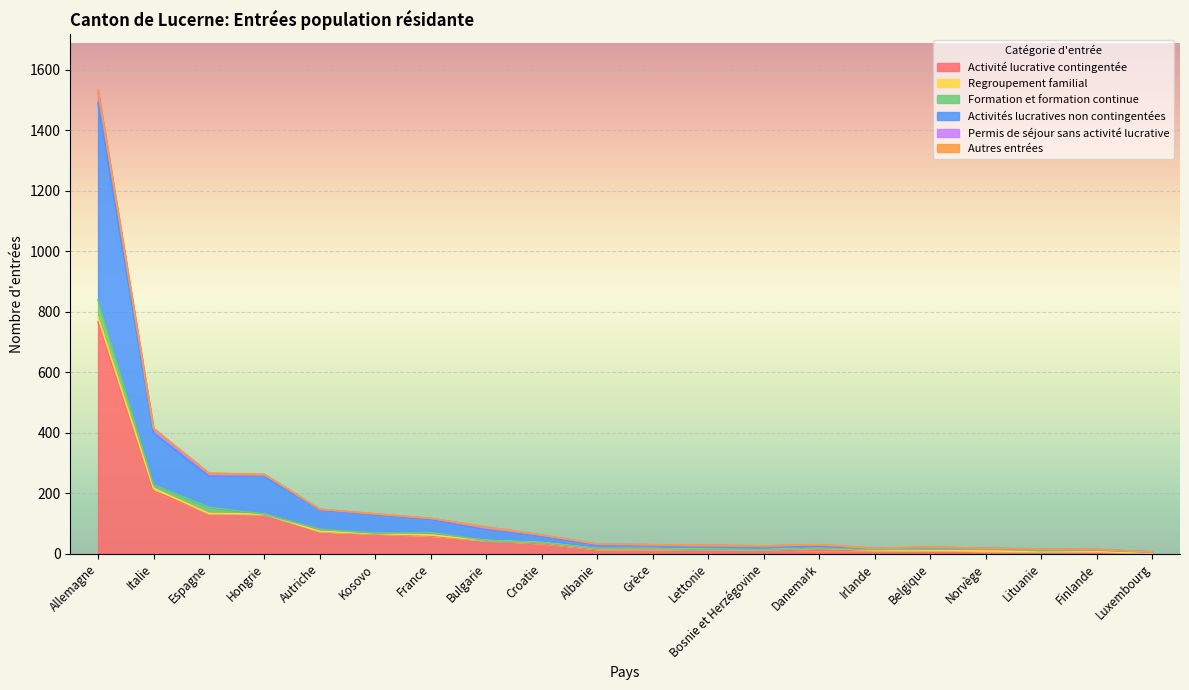

Reading left to right, list all the values displayed in this chart.

Activité lucrative contingentée: Allemagne=766	Italie=207	Espagne=133	Hongrie=131	Autriche=74	Kosovo=66	France=59	Bulgarie=44	Croatie=34	Albanie=15	Grèce=15	Lettonie=14	Bosnie et Herzégovine=13	Danemark=12	Irlande=12	Belgique=11	Norvège=9	Lituanie=8	Finlande=7	Luxembourg=3
Regroupement familial: Allemagne=15	Italie=9	Espagne=0	Hongrie=0	Autriche=0	Kosovo=1	France=3	Bulgarie=0	Croatie=3	Albanie=2	Grèce=2	Lettonie=0	Bosnie et Herzégovine=0	Danemark=6	Irlande=0	Belgique=0	Norvège=0	Lituanie=0	Finlande=0	Luxembourg=0
Formation et formation continue: Allemagne=57	Italie=12	Espagne=21	Hongrie=0	Autriche=7	Kosovo=1	France=8	Bulgarie=0	Croatie=0	Albanie=0	Grèce=0	Lettonie=0	Bosnie et Herzégovine=0	Danemark=0	Irlande=2	Belgique=4	Norvège=8	Lituanie=2	Finlande=5	Luxembourg=2
Activités lucratives non contingentées: Allemagne=651	Italie=171	Espagne=102	Hongrie=124	Autriche=63	Kosovo=61	France=43	Bulgarie=35	Croatie=19	Albanie=12	Grèce=10	Lettonie=13	Bosnie et Herzégovine=13	Danemark=6	Irlande=4	Belgique=6	Norvège=1	Lituanie=5	Finlande=2	Luxembourg=1
Permis de séjour sans activité lucrative: Allemagne=42	Italie=15	Espagne=10	Hongrie=7	Autriche=3	Kosovo=3	France=4	Bulgarie=9	Croatie=6	Albanie=3	Grèce=3	Lettonie=1	Bosnie et Herzégovine=0	Danemark=6	Irlande=0	Belgique=1	Norvège=0	Lituanie=1	Finlande=0	Luxembourg=0
Autres entrées: Allemagne=1	Italie=0	Espagne=0	Hongrie=0	Autriche=0	Kosovo=0	France=0	Bulgarie=0	Croatie=0	Albanie=0	Grèce=0	Lettonie=0	Bosnie et Herzégovine=0	Danemark=0	Irlande=0	Belgique=0	Norvège=0	Lituanie=0	Finlande=0	Luxembourg=0